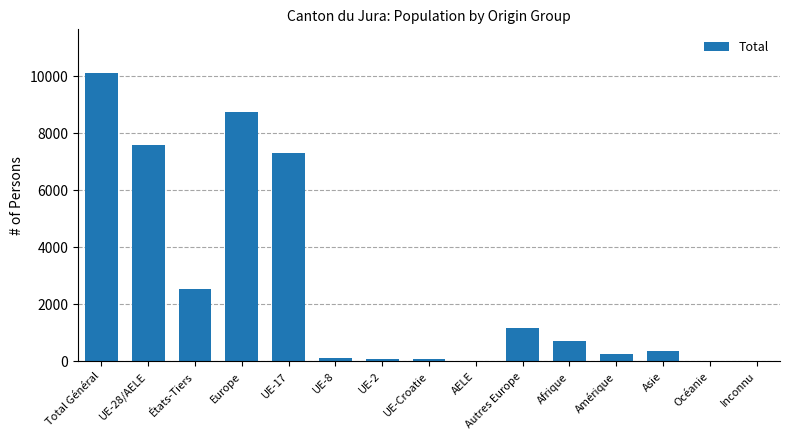

Where does the data first go above 379?

Total Général